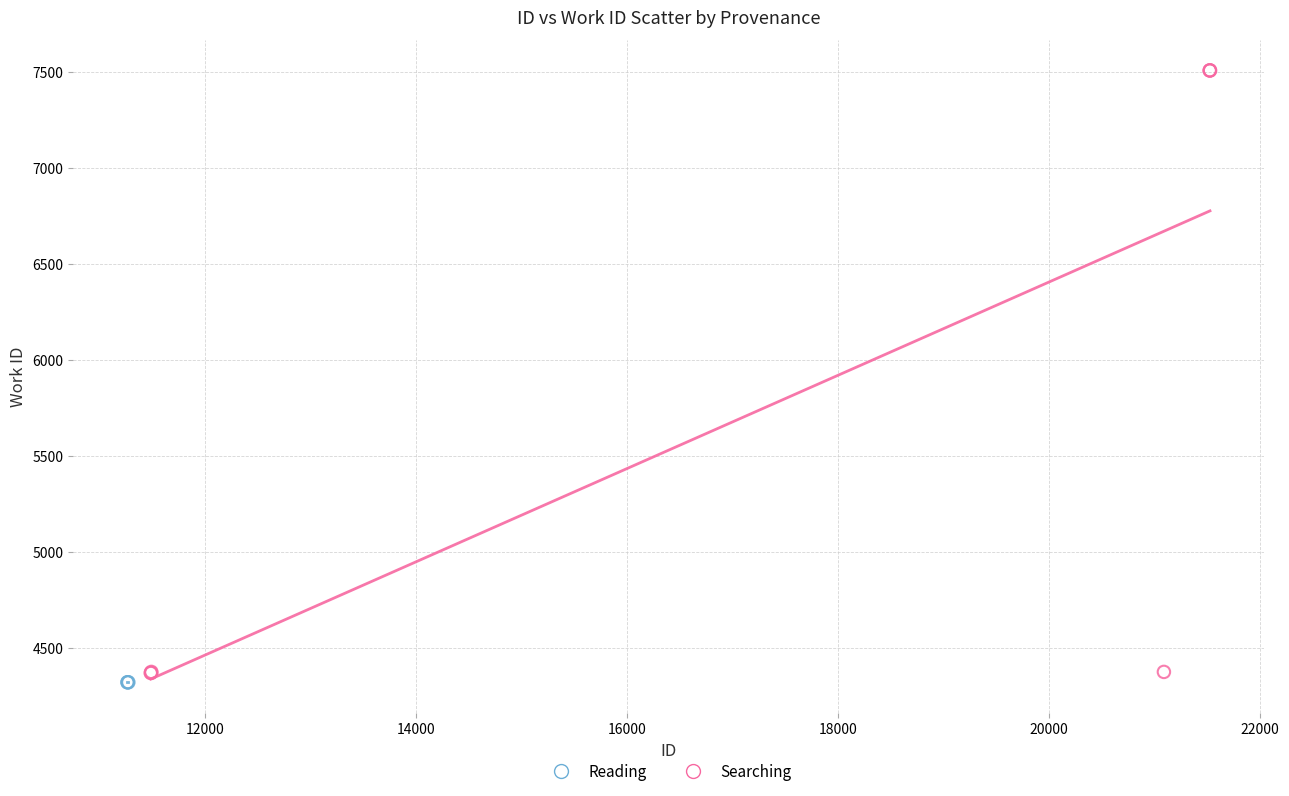

Which series contains the highest Y value?

Searching